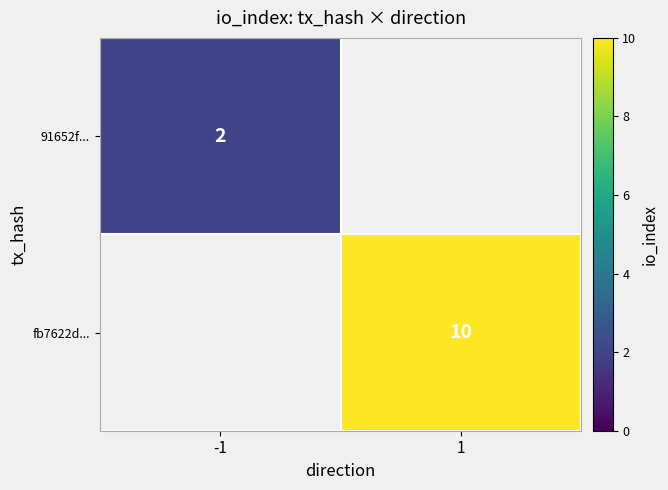

The fb7622d... series shows 16 at 1. True or false?

False